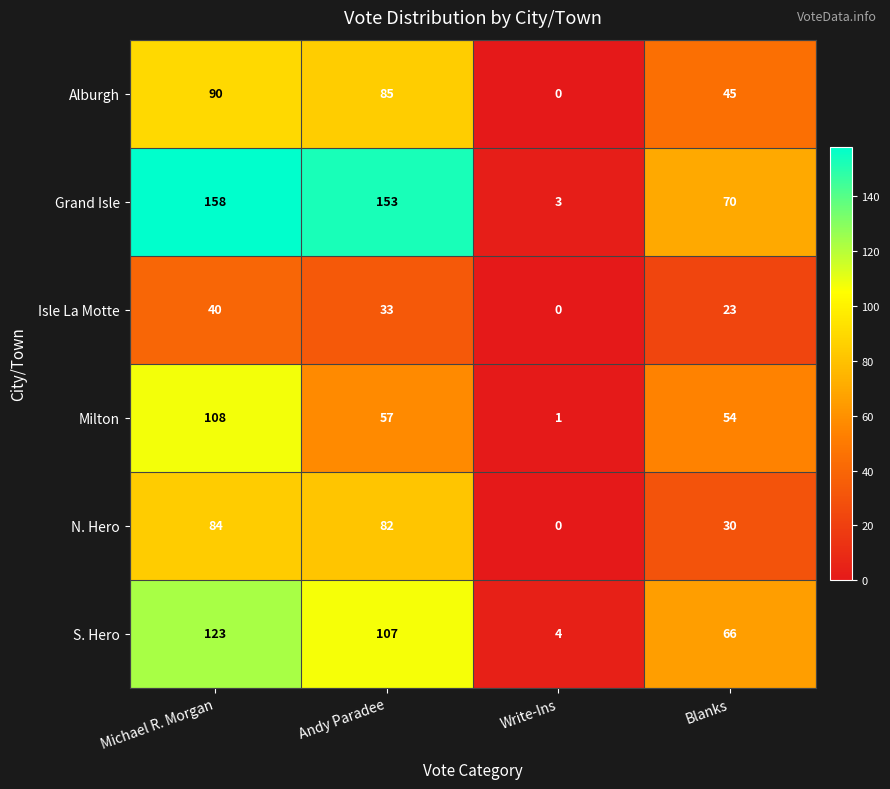

Count the number of data series in this chart.

6